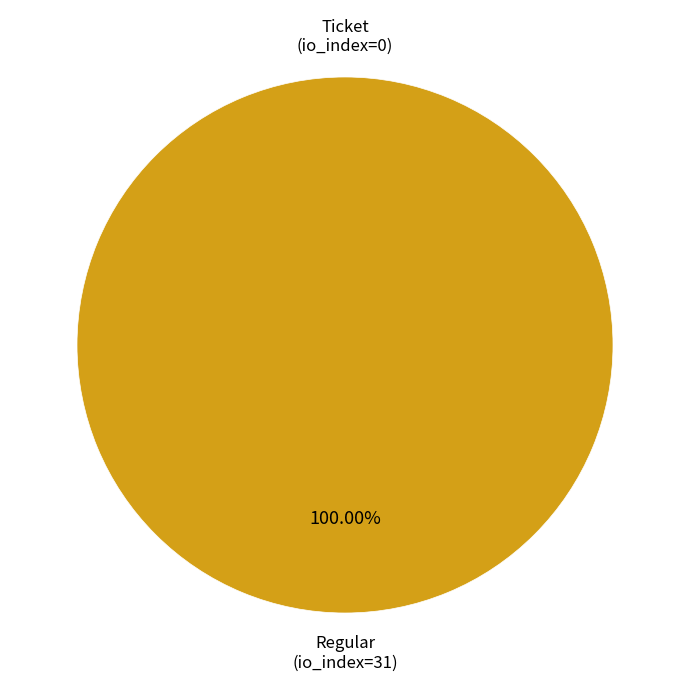

Is there any slice that represents more than half of the pie?

Yes